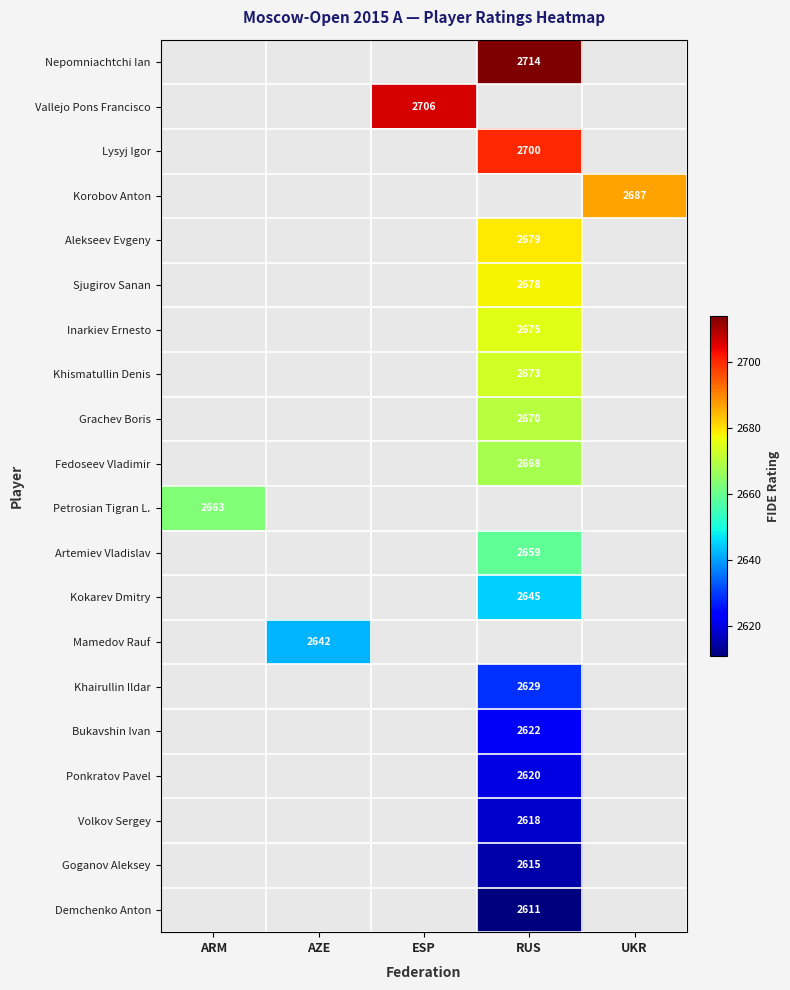

The value of Volkov Sergey at RUS is 2618. True or false?

True